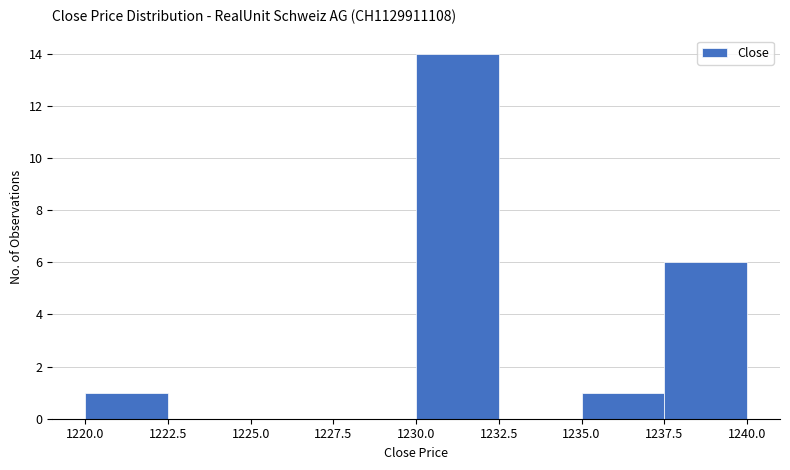

What is the height of the bar covering 1220.0 to 1222.5 on the x-axis? The values are not printed on the chart, so give them approximately, as read against the axis.

1